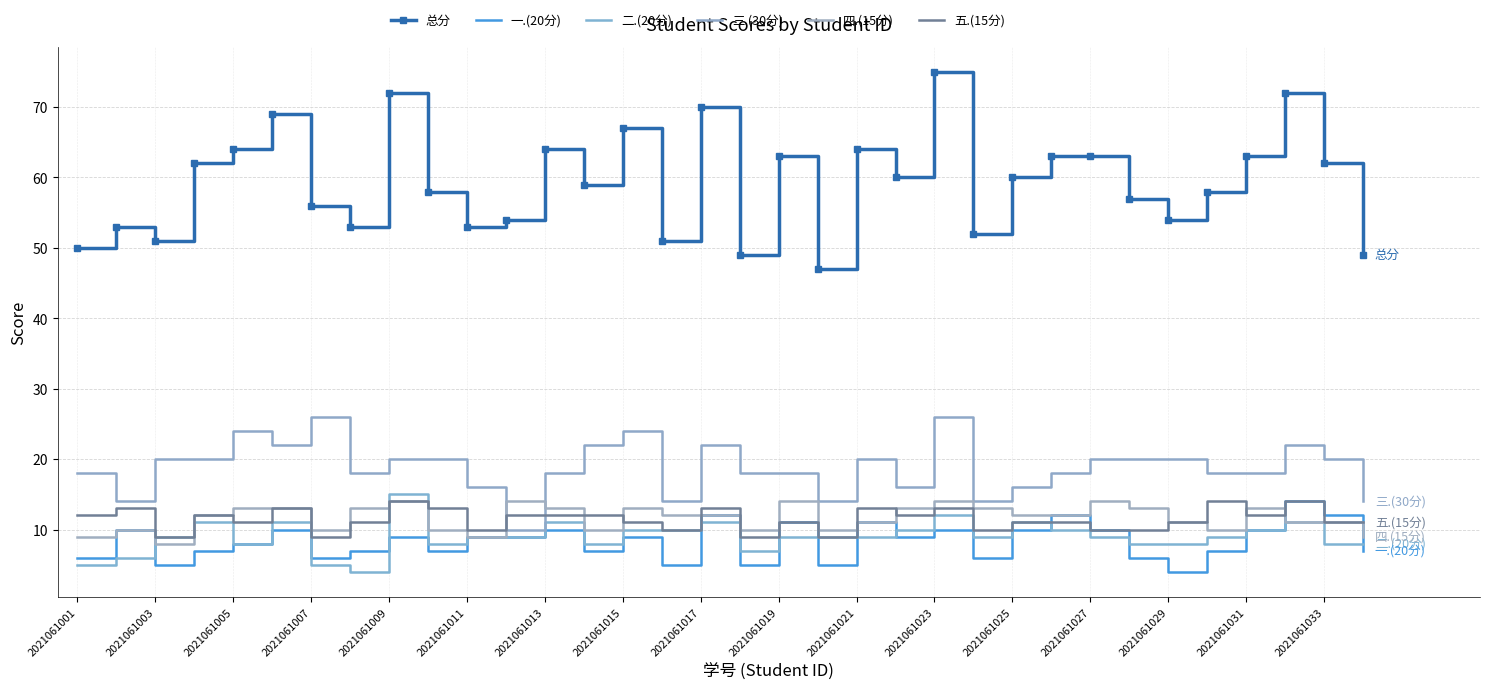

Rank the categories by 五.(15分) value from highest to lowest.

2021061017, 29, 31, 2021061003, 2021061011, 2021061019, 2021061033, 20, 22, 2021061001, 2021061007, 2021061023, 2021061025, 2021061027, 21, 30, 2021061009, 2021061015, 2021061029, 18, 24, 25, 28, 32, 33, 2021061021, 2021061031, 23, 26, 27, 2021061005, 2021061013, 17, 19